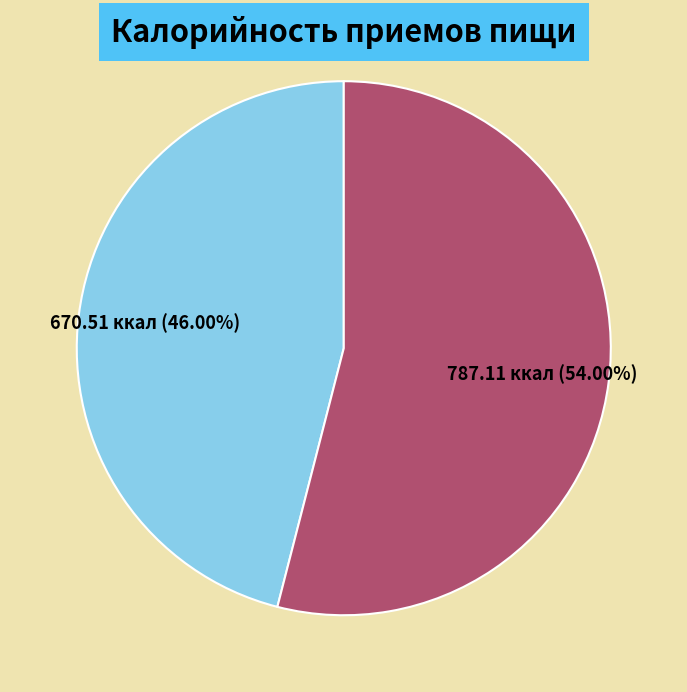

Is there a majority slice in this chart?

Yes